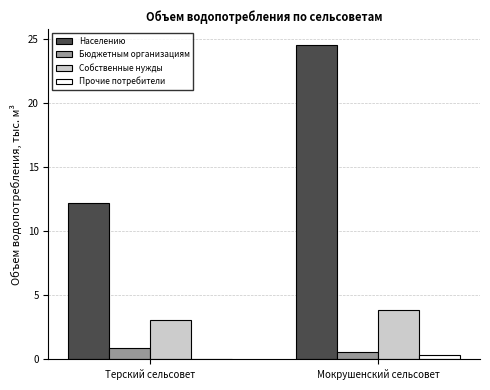

What is the sum of the Бюджетным организациям values at Терский сельсовет and Мокрушенский сельсовет?

1.4